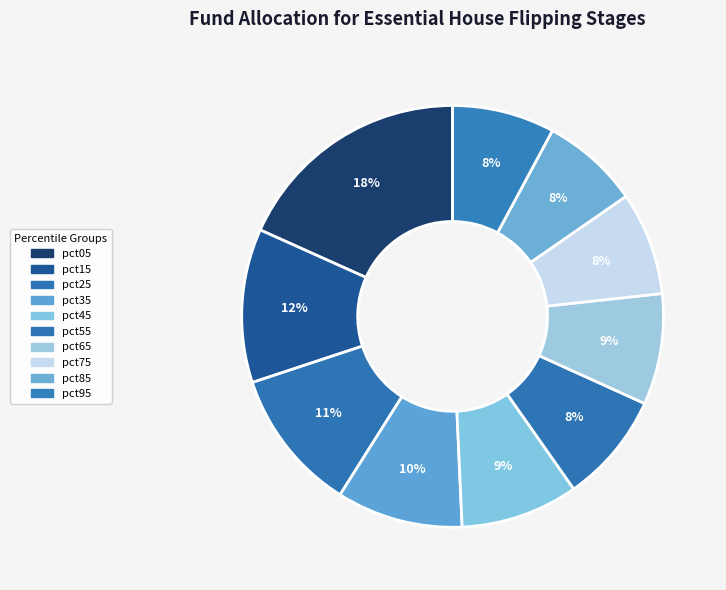

Approximately how many times larger is the value at pct35 compared to pct15?

0.8